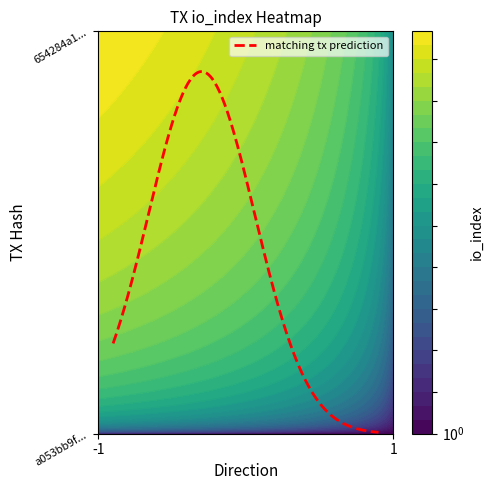

How many positive values does the a053bb9f0d90692f8d45d52959690c49fcac3e8 series have?

1